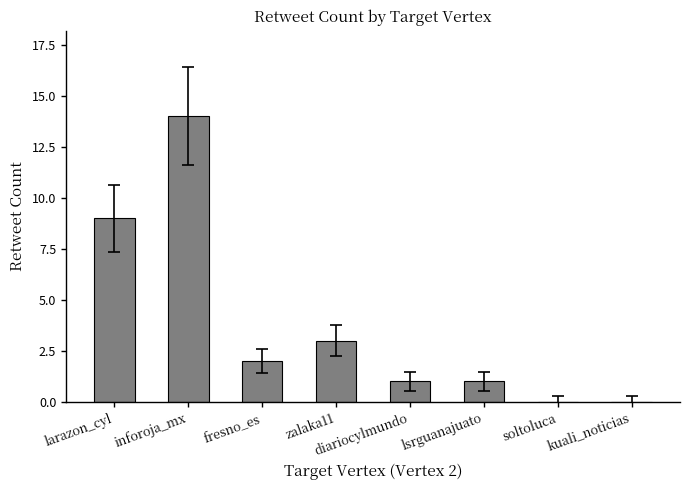

At which label is the value closest to 7?

larazon_cyl